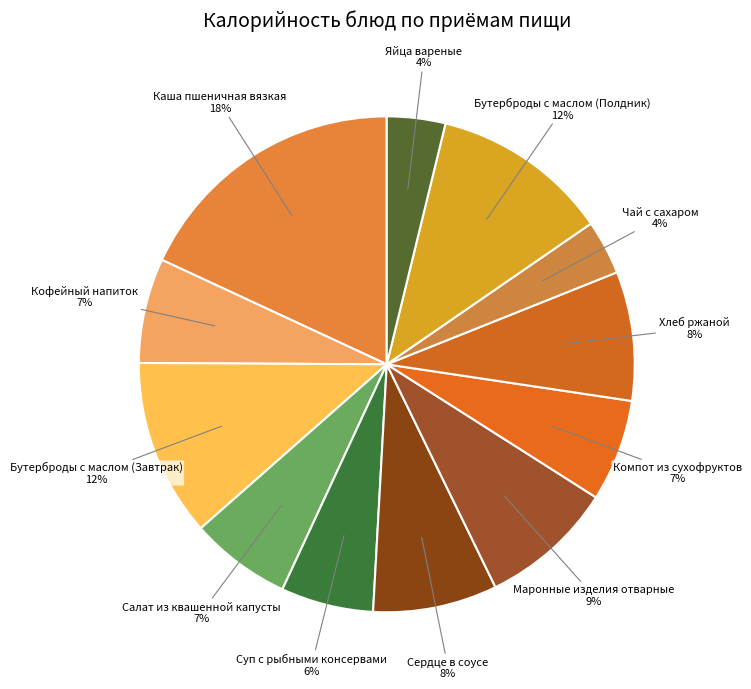

Count the number of slices in the pie.

12